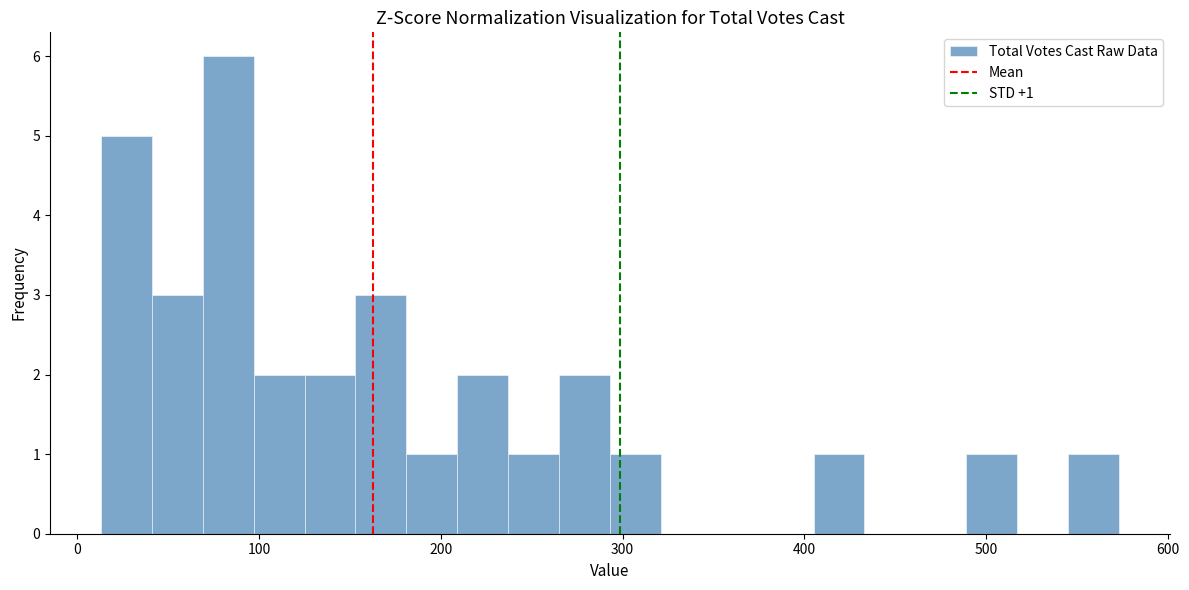

Read against the x-axis, roughly where is the centre of the tallest bar?

80